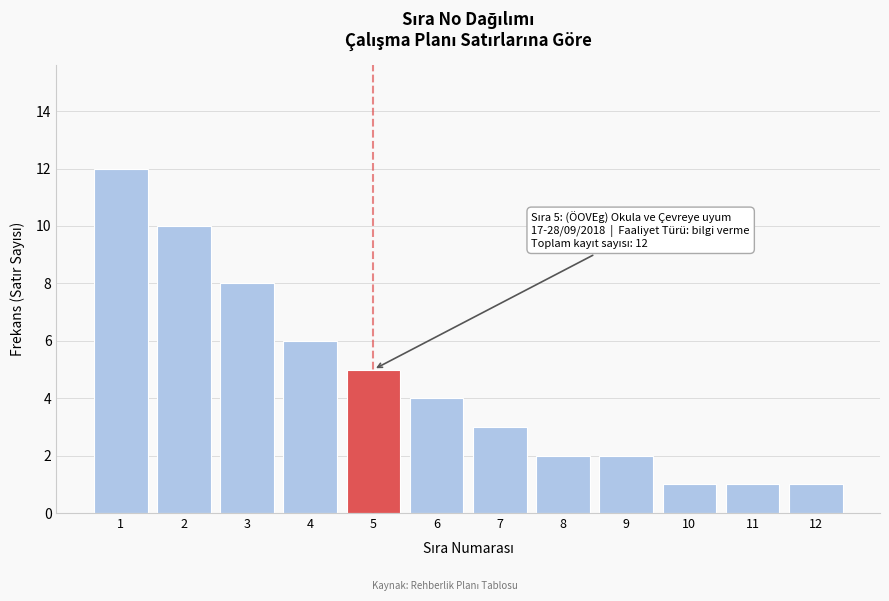

Reading right to left, what are all the values shown in this chart?

12=1	11=1	10=1	9=2	8=2	7=3	6=4	5=5	4=6	3=8	2=10	1=12